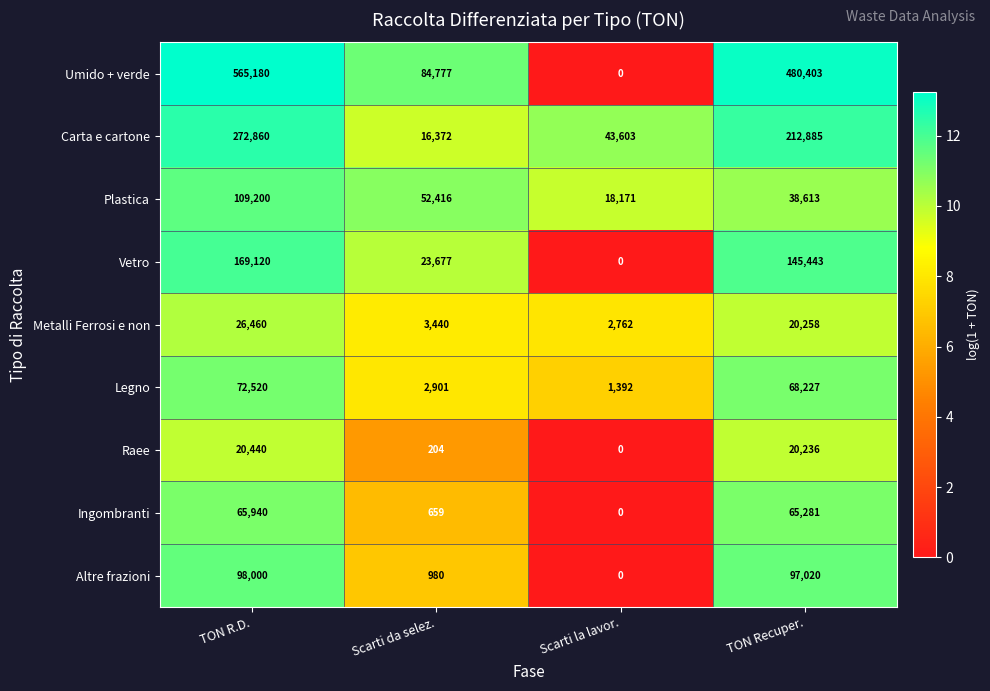

What is the maximum value shown in the chart?

565180